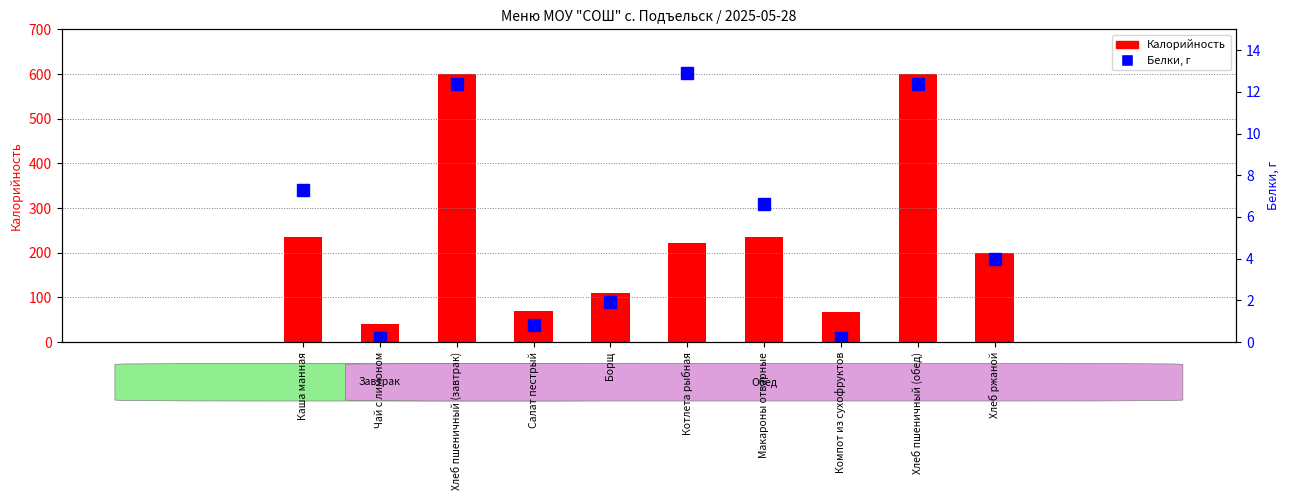

Is the value of Белки at Чай с лимоном greater than the value of Калорийность at Котлета рыбная?

No